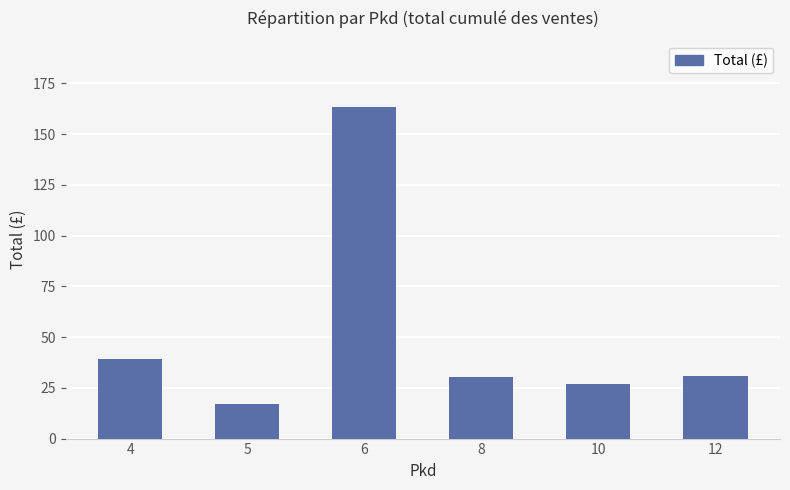

Is it true that the value at 6 is 60.6?

False